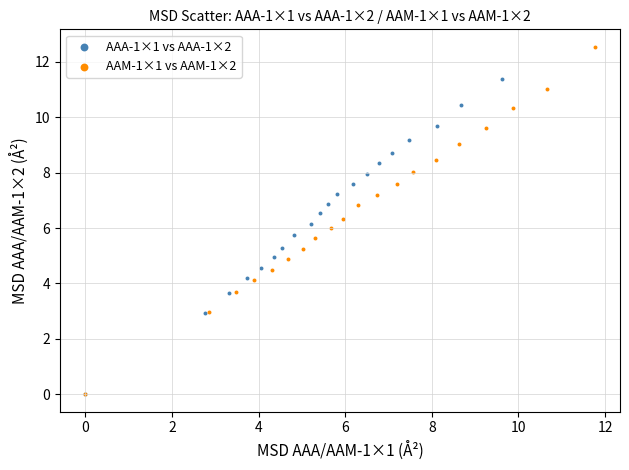

Which series reaches the maximum Y coordinate?

AAM-1×1 vs AAM-1×2